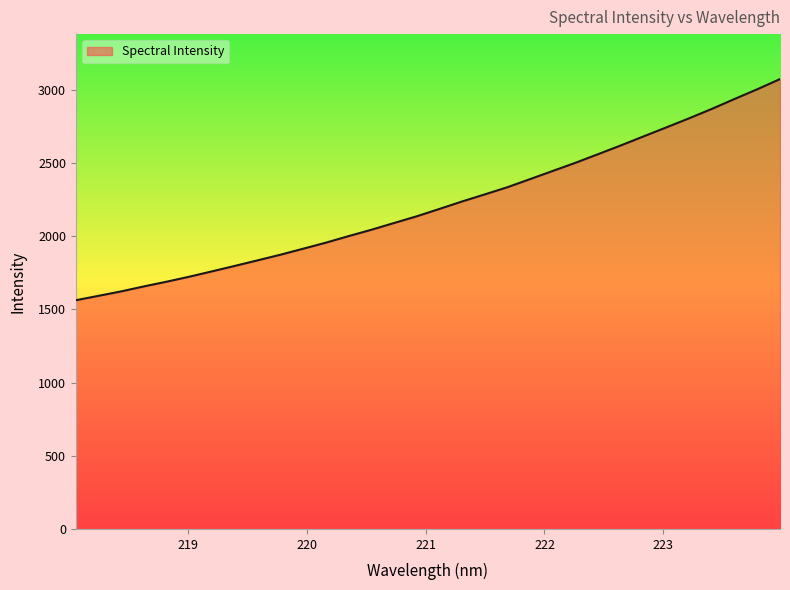

What is the minimum value shown in the chart?

1561.7